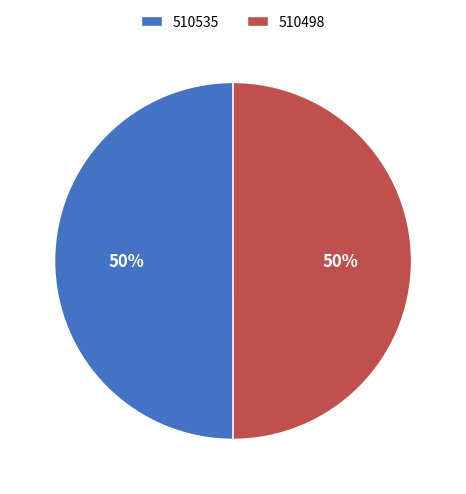

What percentage is the 510498 slice, to the nearest percent?

50%